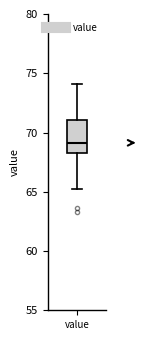

Where is the lower edge of the box for value on the y-axis? The values are not printed on the chart, so give them approximately, as read against the axis.

68.5